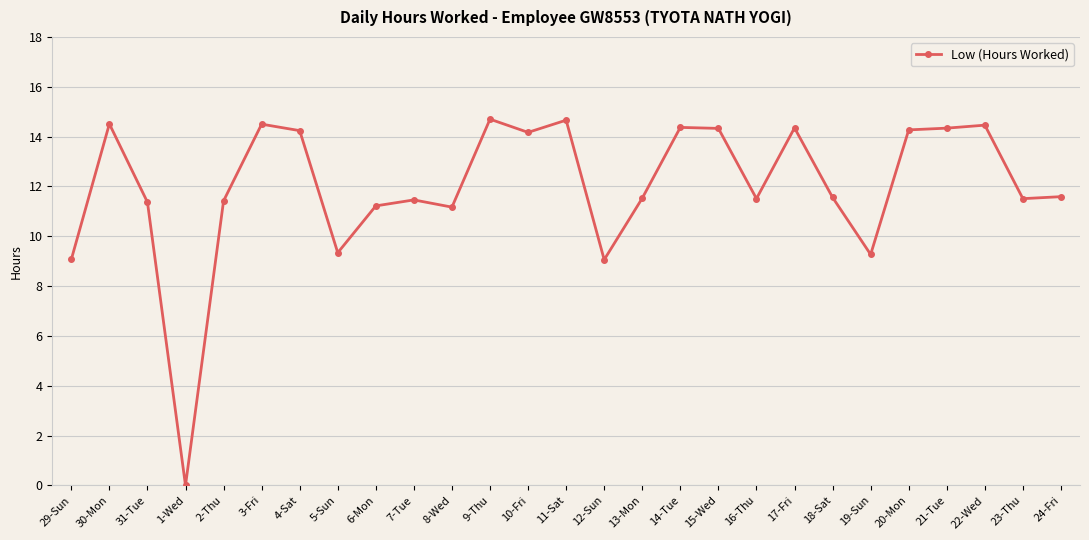

What is the sum of all values?

324.0